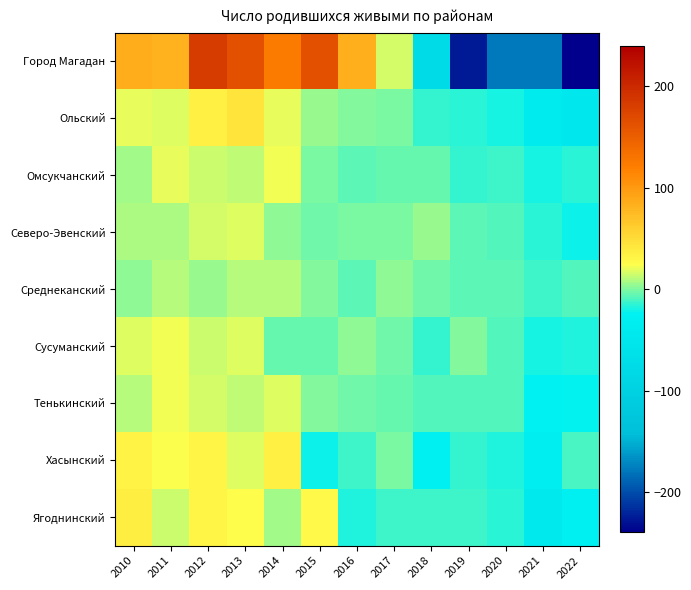

Reading left to right, what are all the values shown in this chart?

Город Магадан: 2010=85.5	2011=80.5	2012=182.5	2013=162.5	2014=124.5	2015=162.5	2016=83.5	2017=15.5	2018=-74.5	2019=-225.5	2020=-179.5	2021=-178.5	2022=-239.5
Ольский: 2010=19.2	2011=17.2	2012=34.2	2013=44.2	2014=20.2	2015=4.2	2016=1.2	2017=-1.8	2018=-14.8	2019=-15.8	2020=-19.8	2021=-39.8	2022=-47.8
Омсукчанский: 2010=6.8	2011=19.8	2012=13.8	2013=12.8	2014=21.8	2015=-1.2	2016=-6.2	2017=-4.2	2018=-4.2	2019=-13.2	2020=-11.2	2021=-19.2	2022=-15.2
Северо-Эвенский: 2010=8.9	2011=7.9	2012=15.9	2013=16.9	2014=2.9	2015=-3.1	2016=-0.1	2017=-1.1	2018=3.9	2019=-7.1	2020=-8.1	2021=-16.1	2022=-21.1
Среднеканский: 2010=3.3	2011=10.3	2012=5.3	2013=10.3	2014=10.3	2015=0.3	2016=-6.7	2017=2.3	2018=-3.7	2019=-5.7	2020=-5.7	2021=-12.7	2022=-7.7
Сусуманский: 2010=17.6	2011=20.6	2012=13.6	2013=17.6	2014=-5.4	2015=-4.4	2016=2.6	2017=-3.4	2018=-14.4	2019=1.6	2020=-8.4	2021=-20.4	2022=-17.4
Тенькинский: 2010=11.0	2011=21.0	2012=16.0	2013=13.0	2014=17.0	2015=1.0	2016=-2.0	2017=-4.0	2018=-9.0	2019=-8.0	2020=-8.0	2021=-25.0	2022=-23.0
Хасынский: 2010=33.4	2011=23.4	2012=31.4	2013=18.4	2014=34.4	2015=-20.6	2016=-11.6	2017=-1.6	2018=-29.6	2019=-14.6	2020=-18.6	2021=-33.6	2022=-10.6
Ягоднинский: 2010=36.5	2011=14.5	2012=31.5	2013=24.5	2014=6.5	2015=27.5	2016=-17.5	2017=-12.5	2018=-11.5	2019=-11.5	2020=-15.5	2021=-42.5	2022=-29.5